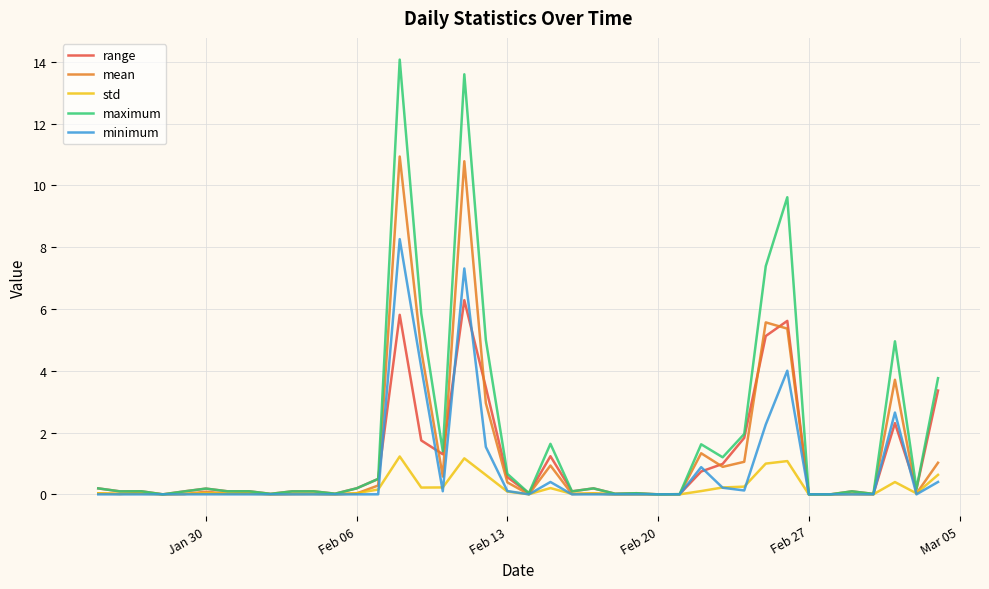

List the series in order of their peak value, highest first.

maximum, mean, minimum, range, std